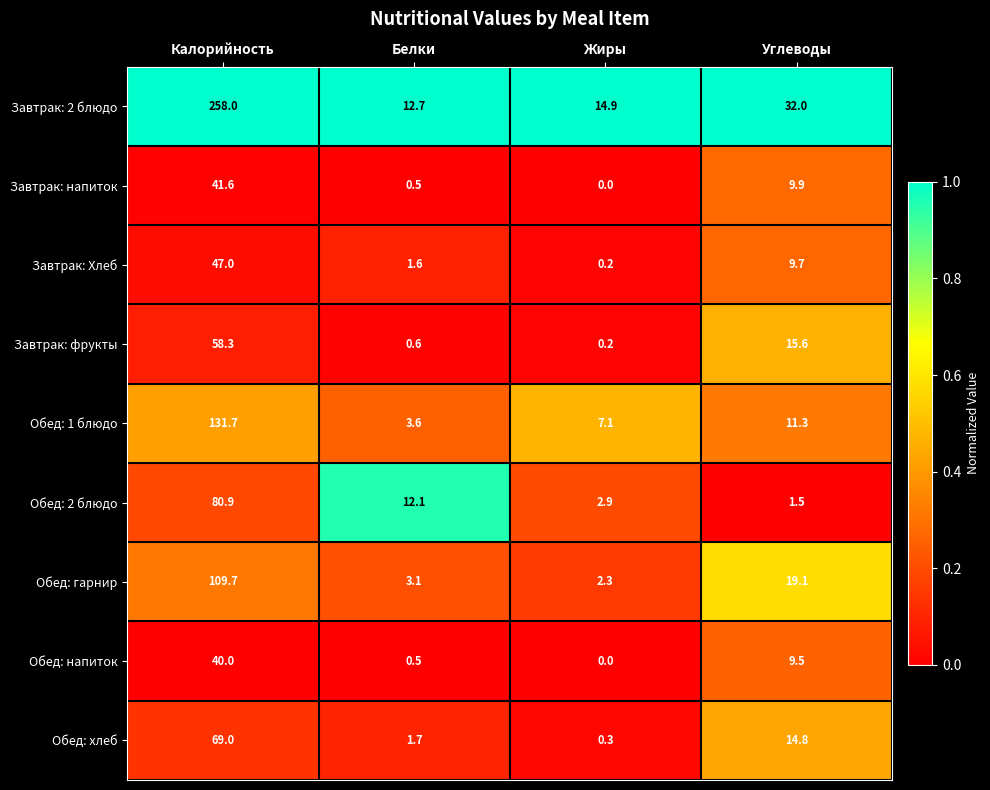

List the series in order of their peak value, lowest first.

Обед: напиток, Завтрак: напиток, Завтрак: Хлеб, Завтрак: фрукты, Обед: хлеб, Обед: 2 блюдо, Обед: гарнир, Обед: 1 блюдо, Завтрак: 2 блюдо